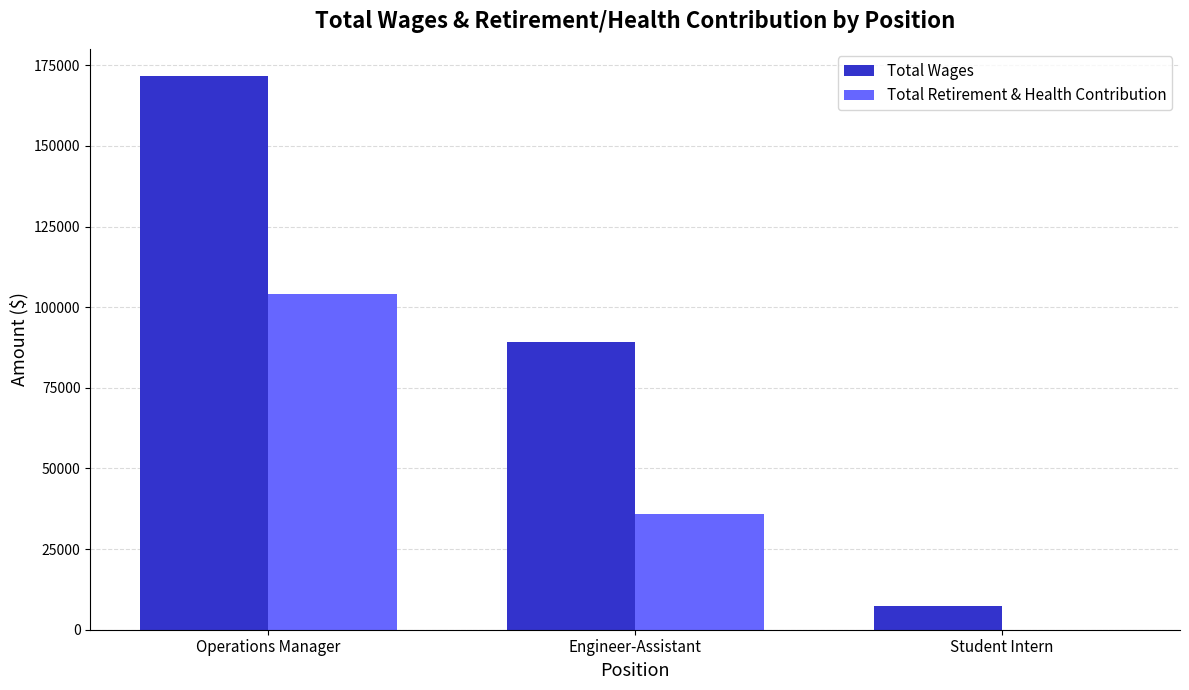

Which series has the largest total across all categories?

Total Wages